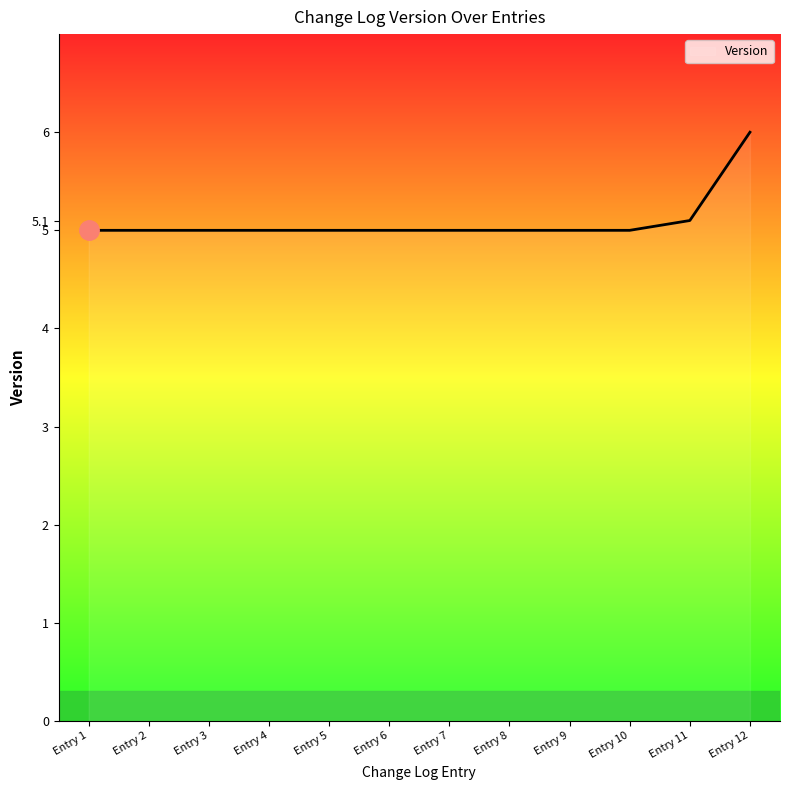

What is the difference between the maximum and minimum values?

1.0